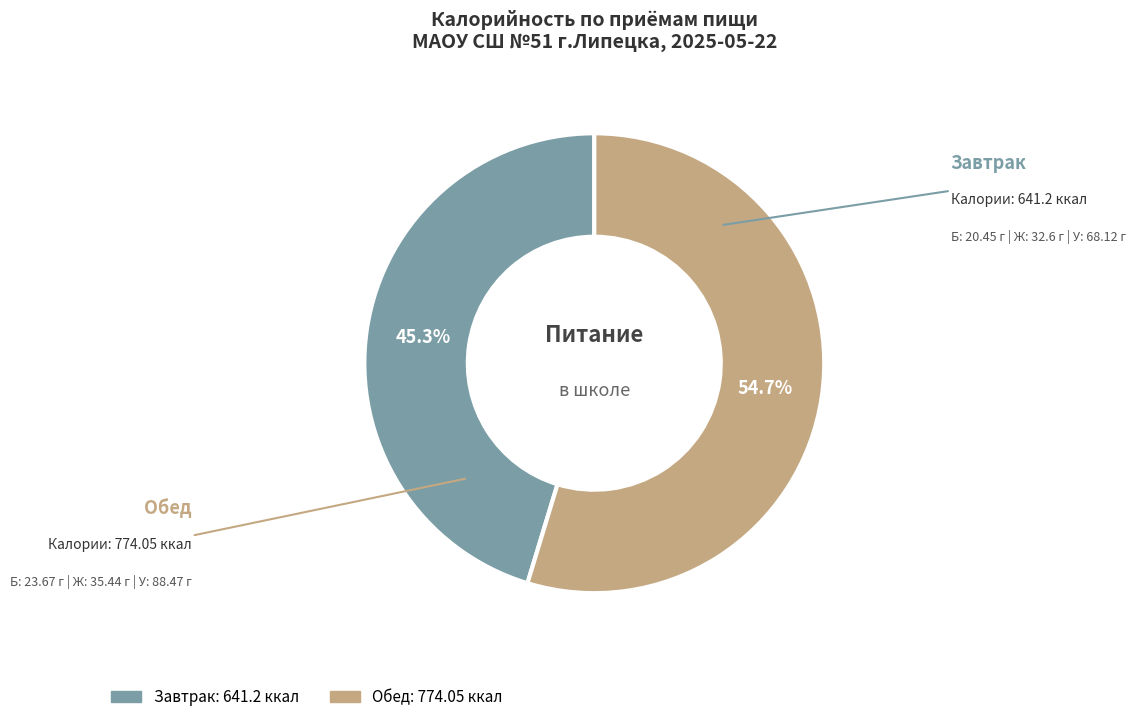

The Обед slice represents 55% of the pie. True or false?

True